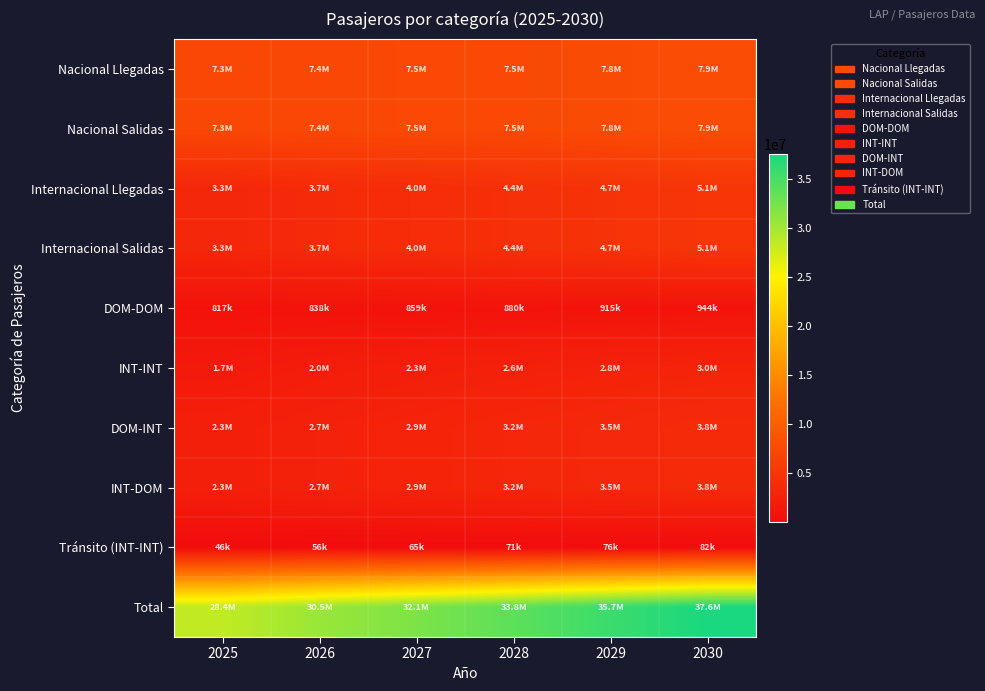

Which series changed the most between 2027 and 2030?

Total